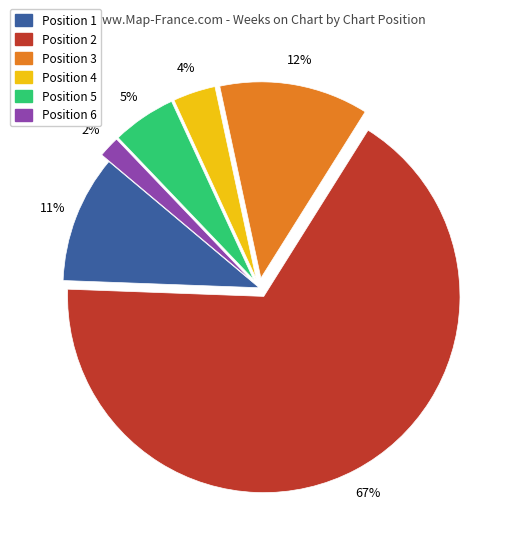

Which slice is the smallest?

Position 6